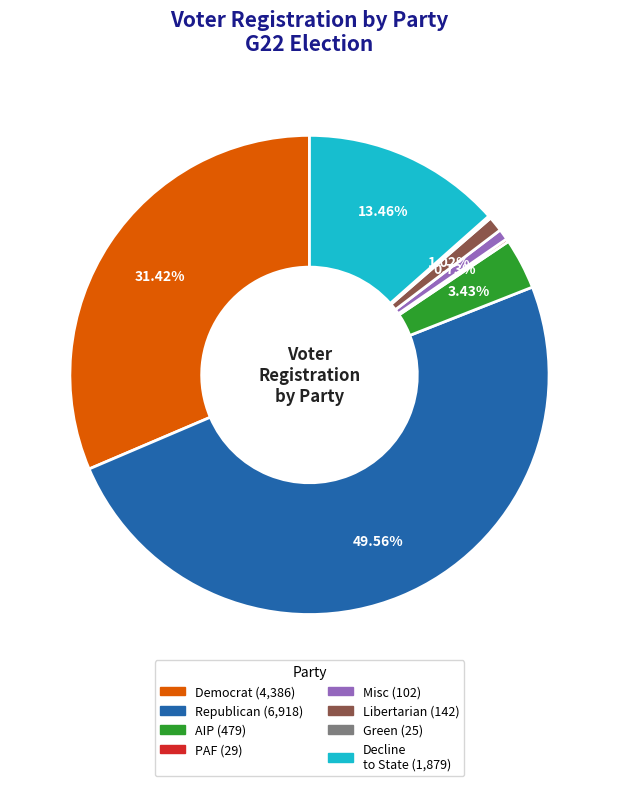

To the nearest percent, what is the difference between the largest and smallest slice percentages?

49%